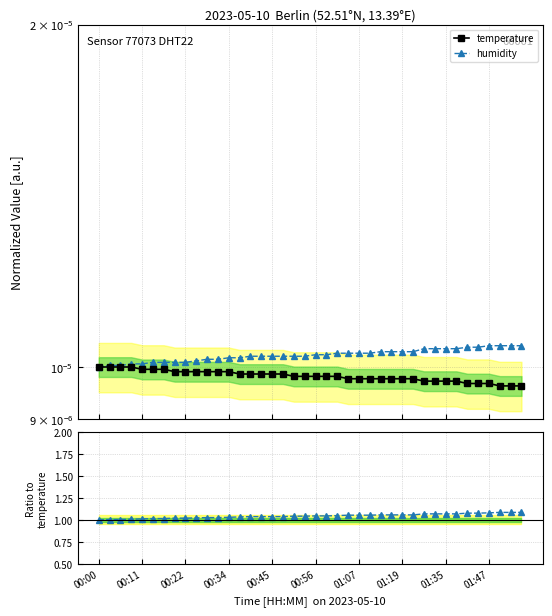

Between 32 and 35, which is larger?

32